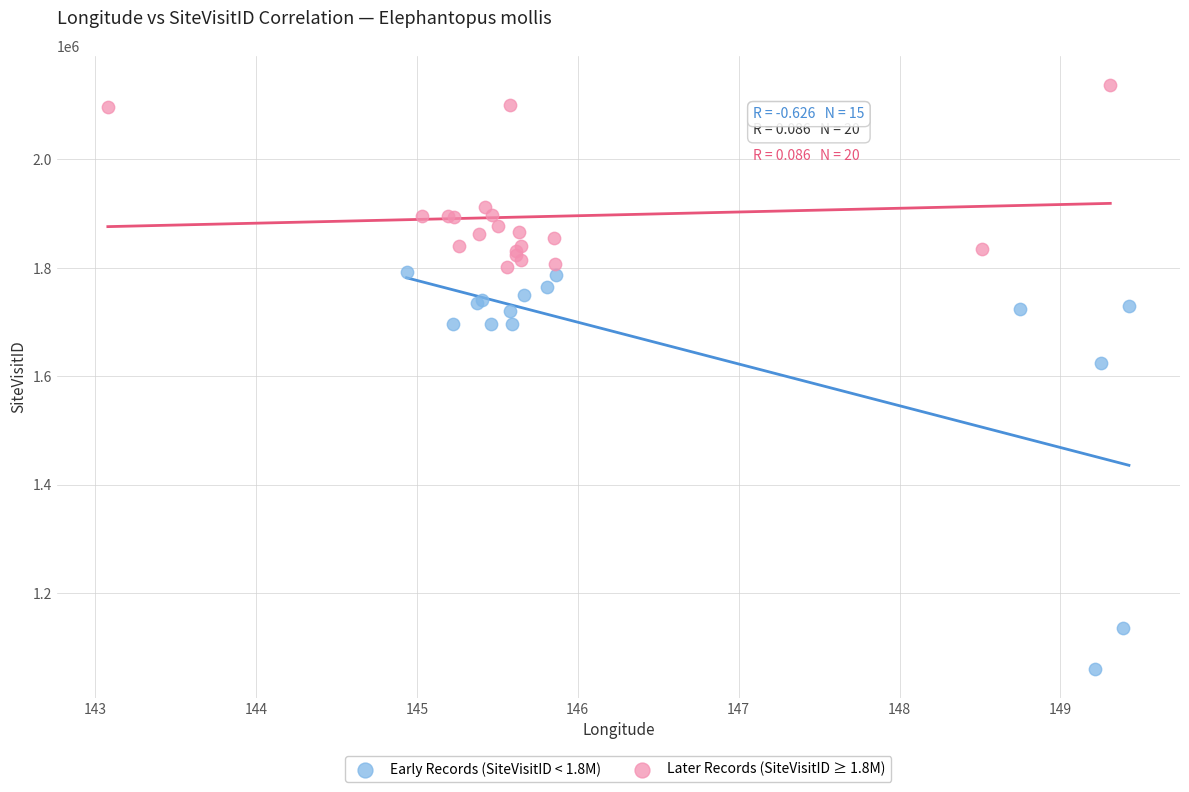

Which series contains the lowest Y value?

Early Records (SiteVisitID < 1.8M)